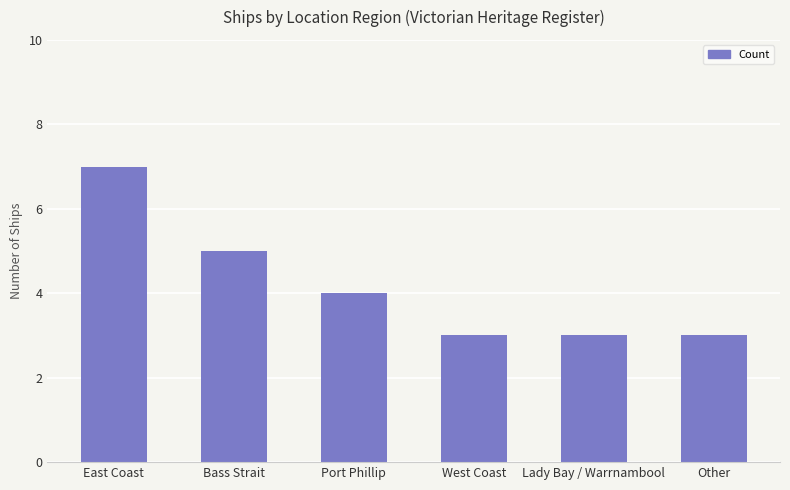

Reading left to right, list all the values displayed in this chart.

7	5	4	3	3	3